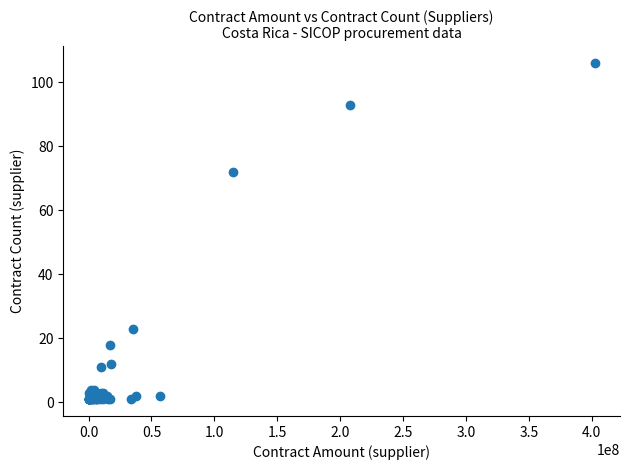

What Y value in the scatter plot is closest to 53?

72